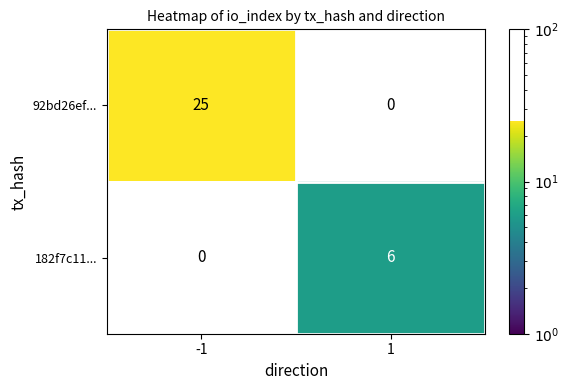

What is the maximum value shown in the chart?

25.0